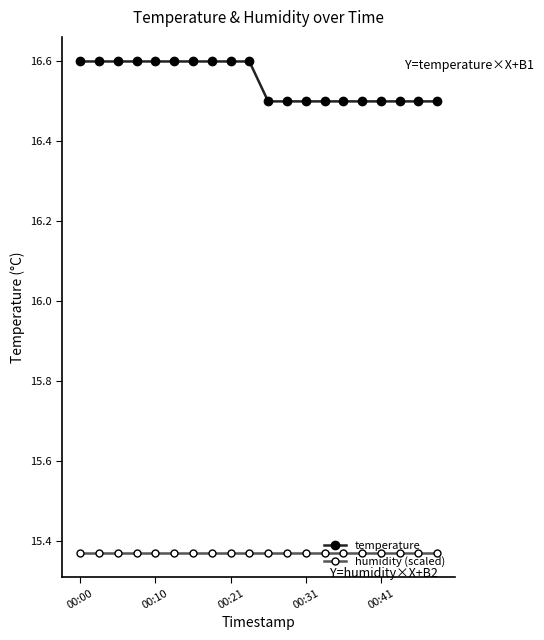

Count the number of data series in this chart.

2